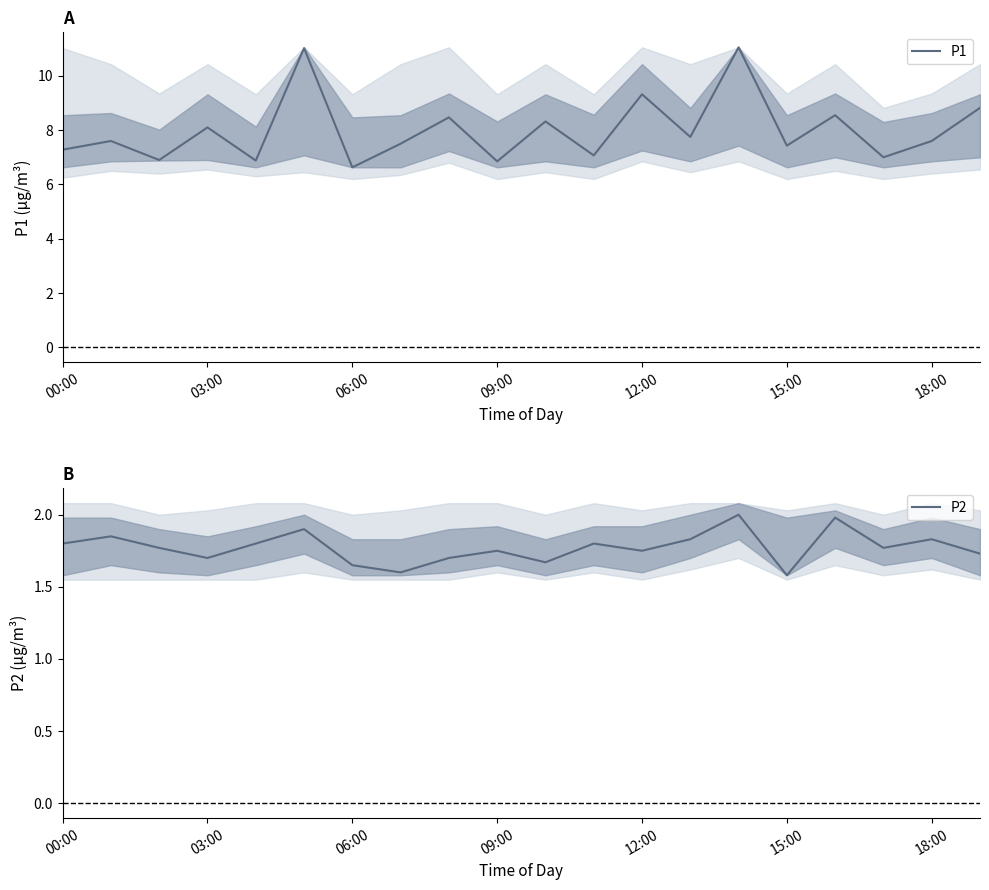

What is the value of the P1 point at the 13th from the left?

9.3